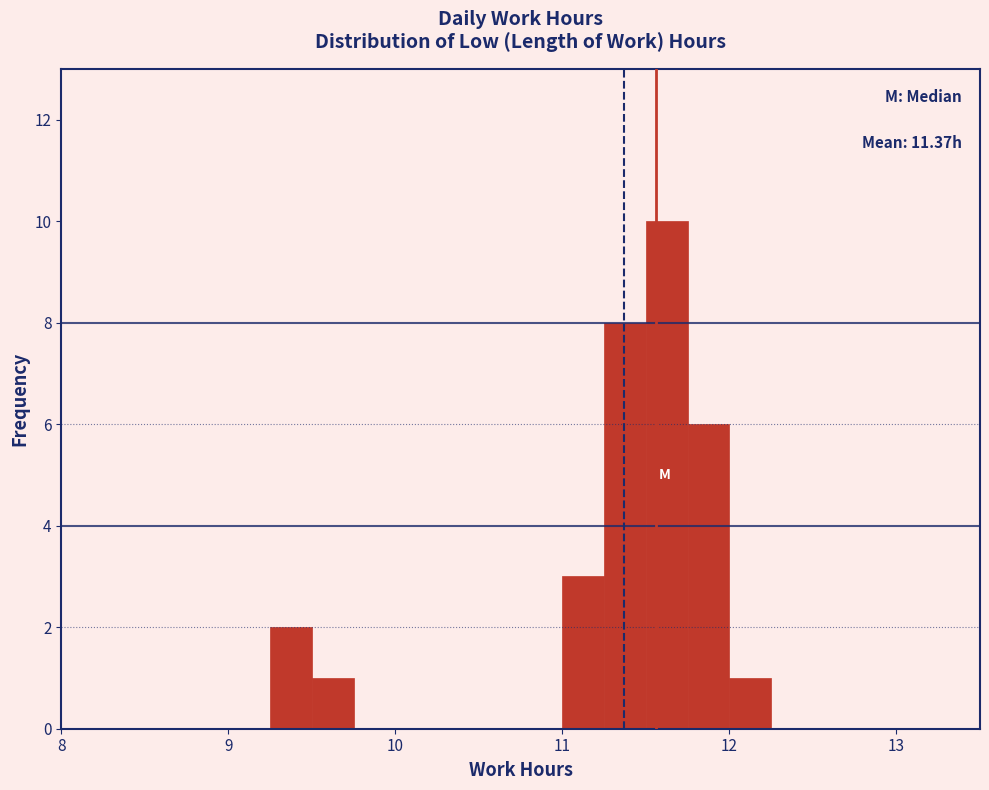

Around what value on the x-axis is the tallest bar? Give the approximate position of its centre, as read against the axis.

11.6